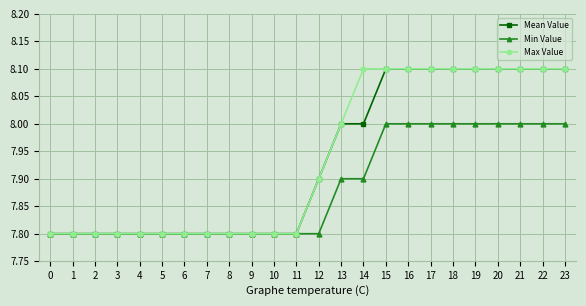

What is the value of the Min Value point at the 1st from the left?

7.8